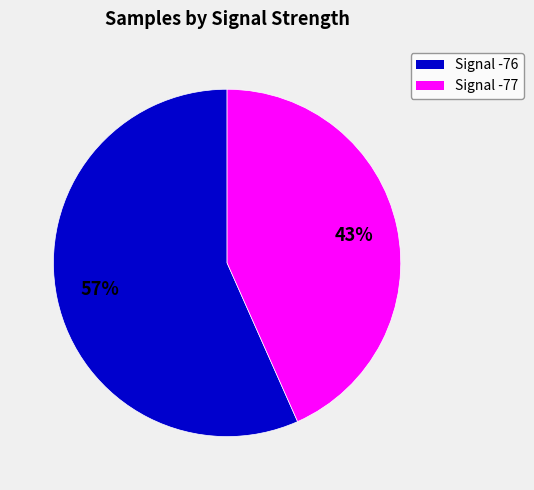

Is there any slice that represents more than half of the pie?

Yes